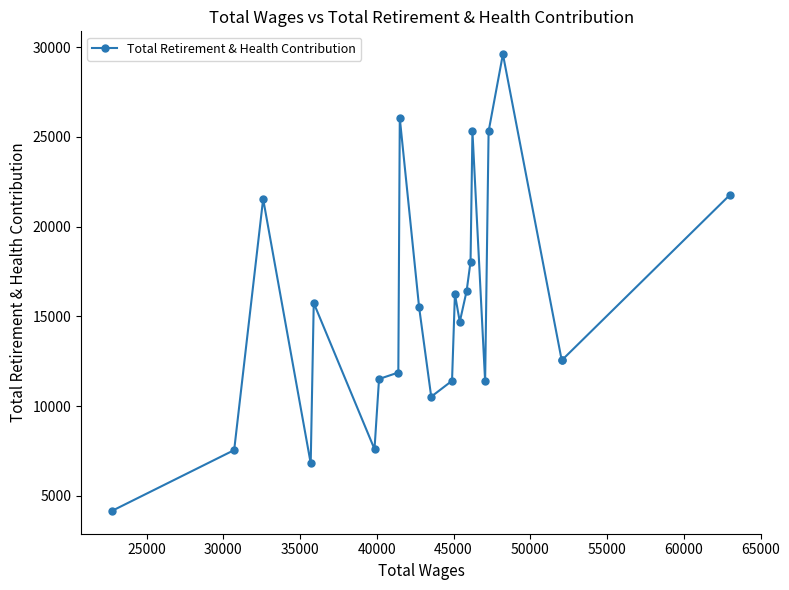

Is this an area chart (filled region under the line)?

No